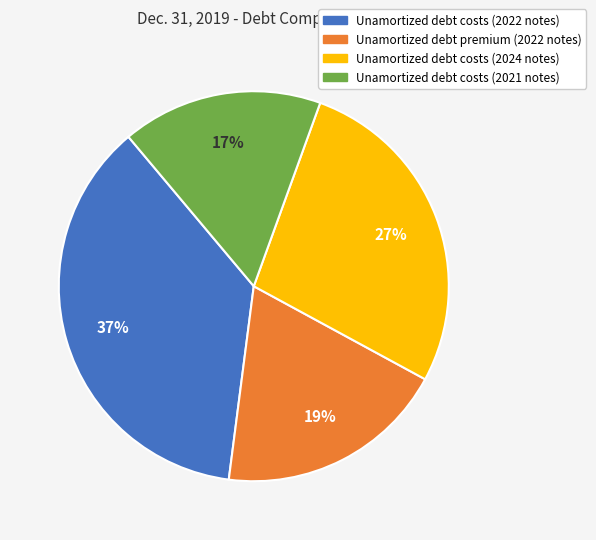

Which category has the biggest portion of the pie?

Unamortized debt costs (2022 notes)